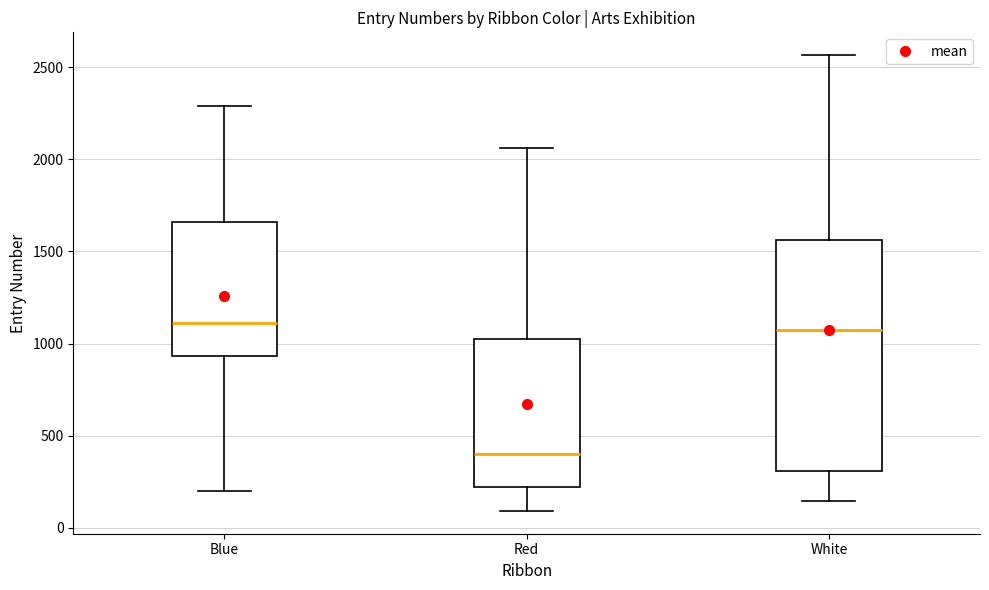

Which box is the tallest, from its lower edge to its upper edge?

White